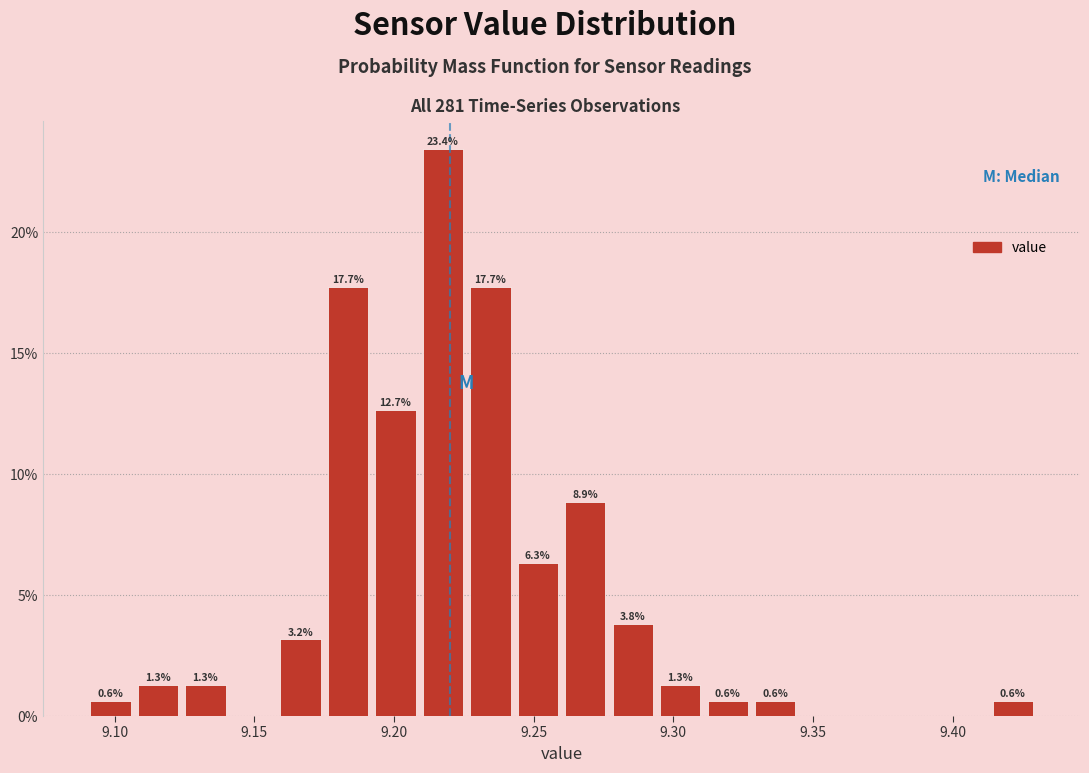

Read against the x-axis, roughly where is the centre of the tallest bar?

9.220